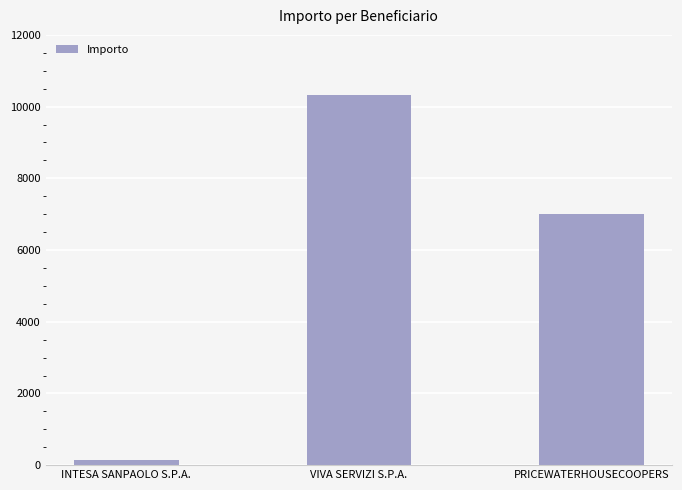

Are the bars horizontal?

No